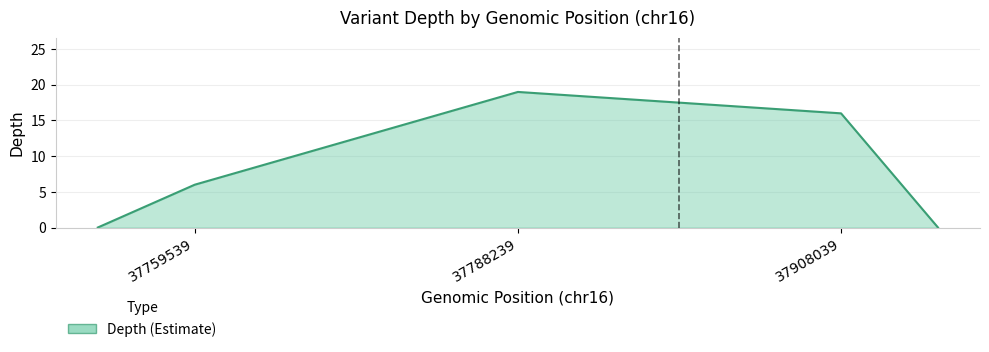

What is the difference between the maximum and minimum values?

19